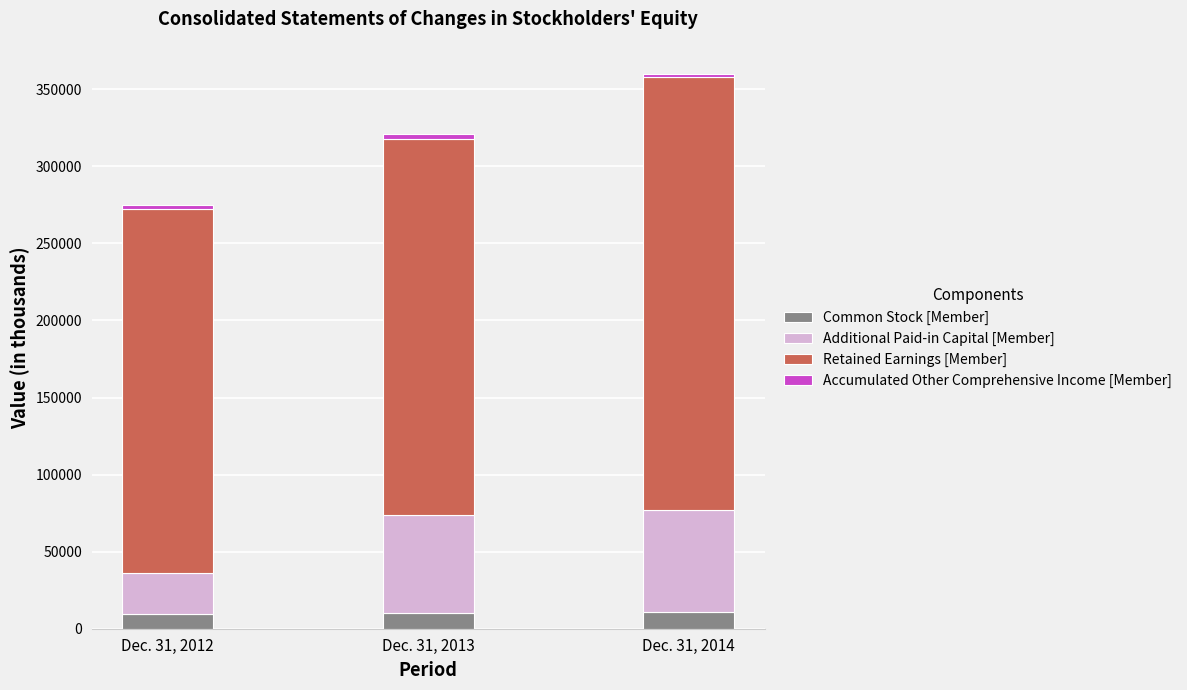

What is the highest value of the Common Stock [Member] series?

10567